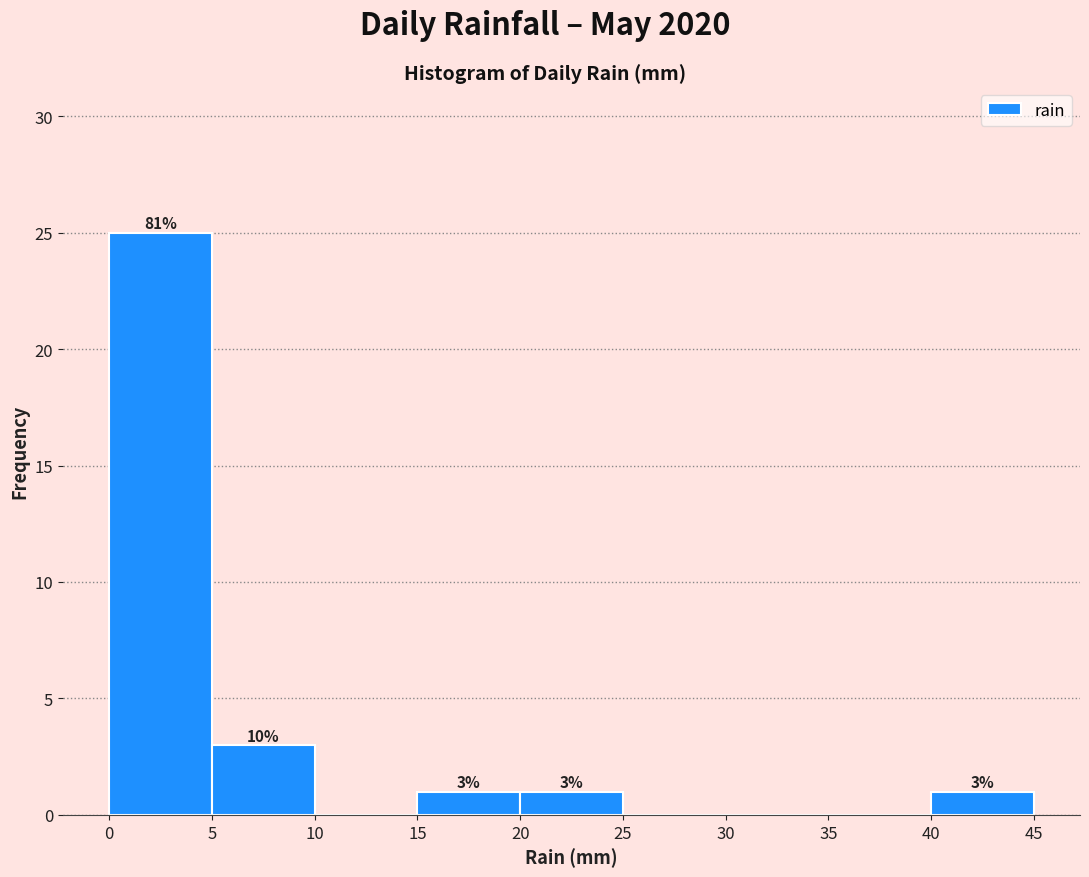

Which range on the x-axis has the tallest bar?

0 to 5